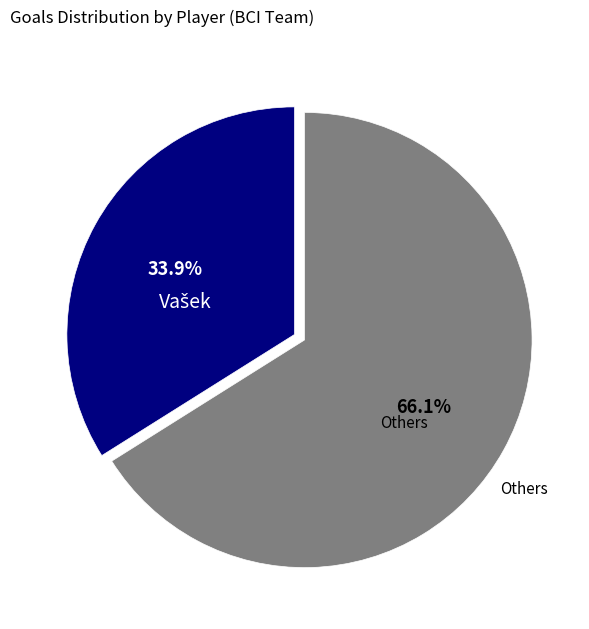

Is there a majority slice in this chart?

Yes